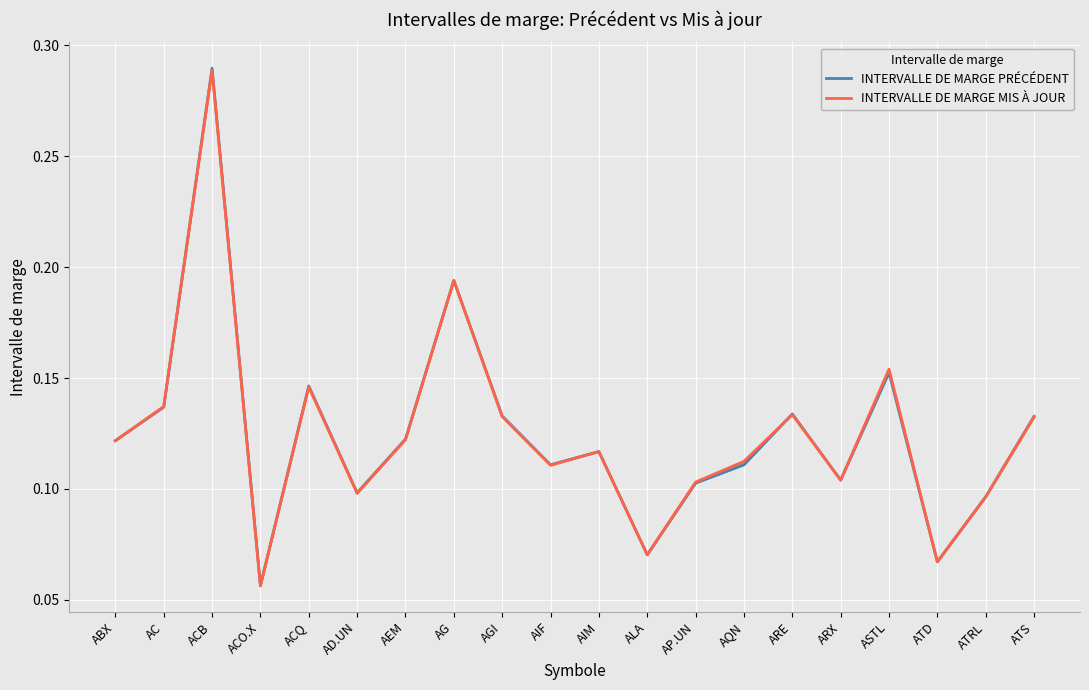

List the labels in order of INTERVALLE DE MARGE MIS À JOUR value, smallest first.

ACO.X, ATD, ALA, ATRL, AD.UN, AP.UN, ARX, AIF, AQN, AIM, ABX, AEM, ATS, AGI, ARE, AC, ACQ, ASTL, AG, ACB